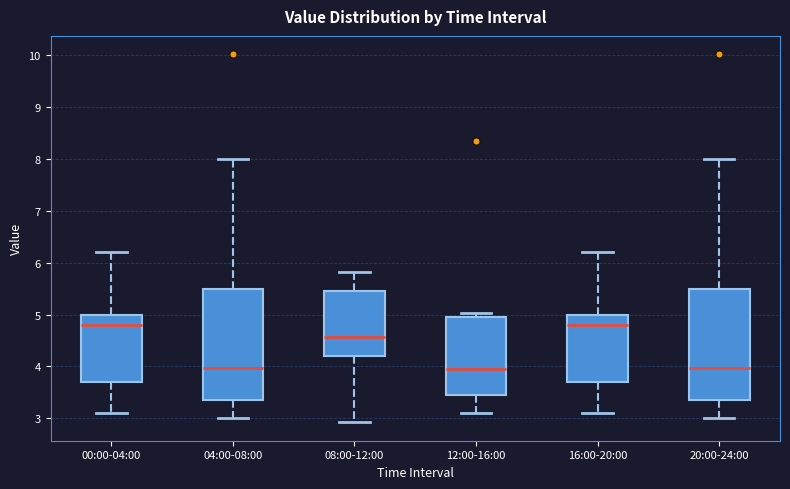

Where is the upper edge of the box for 00:00-04:00 on the y-axis? The values are not printed on the chart, so give them approximately, as read against the axis.

5.0